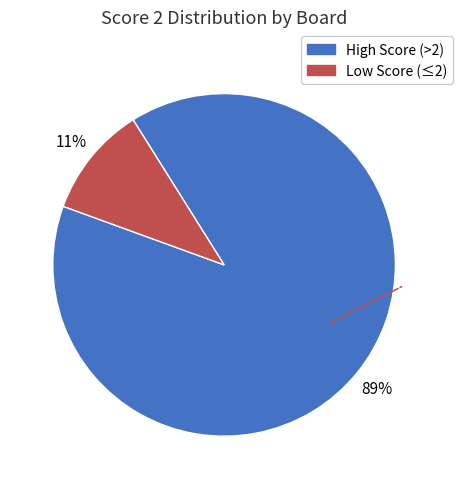

Combined, do Low Score (≤2) and High Score (>2) account for over 50%?

Yes